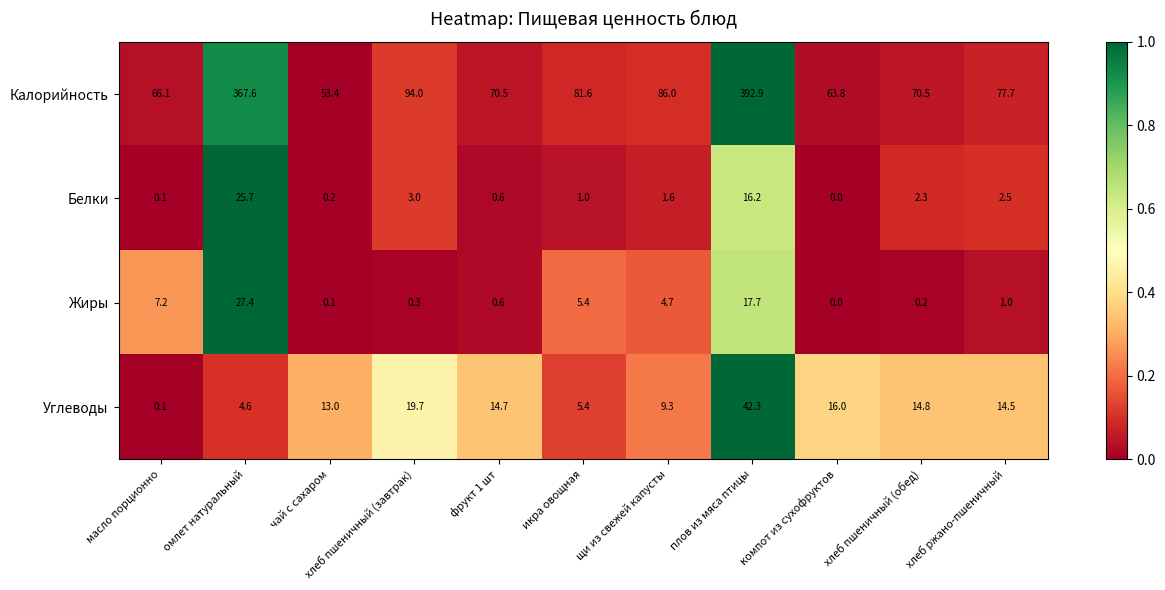

At how many categories does at least one series exceed 0?

11